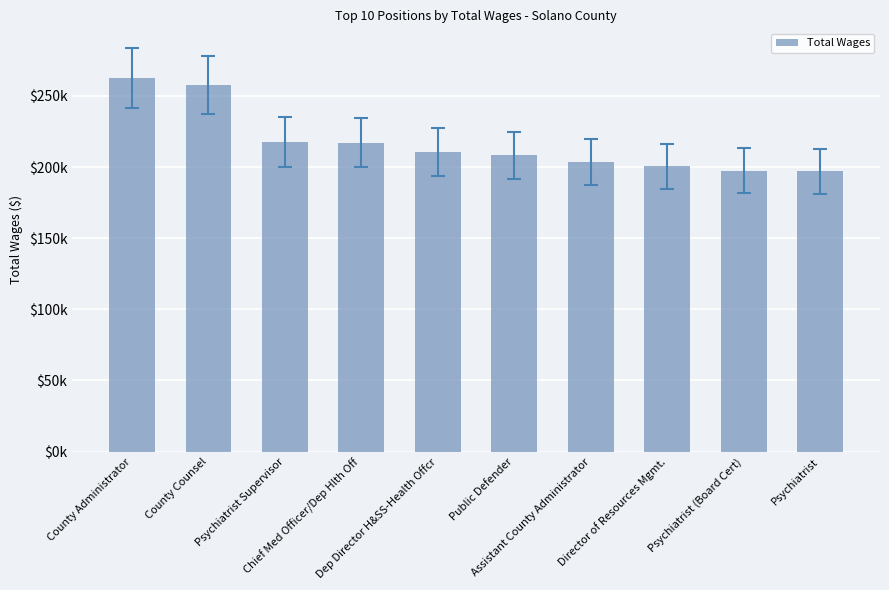

Which label corresponds to the smallest value in the chart?

Psychiatrist